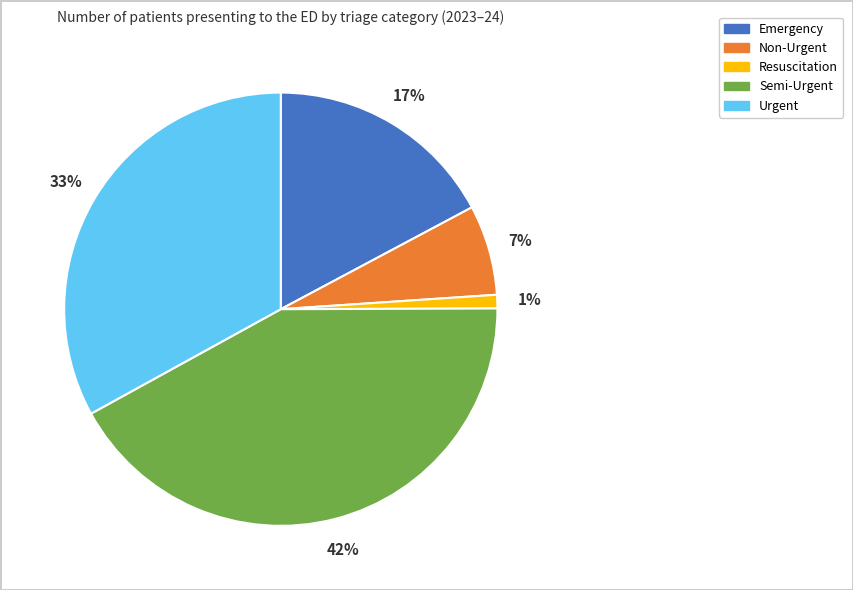

Which category has the smallest portion of the pie?

Resuscitation